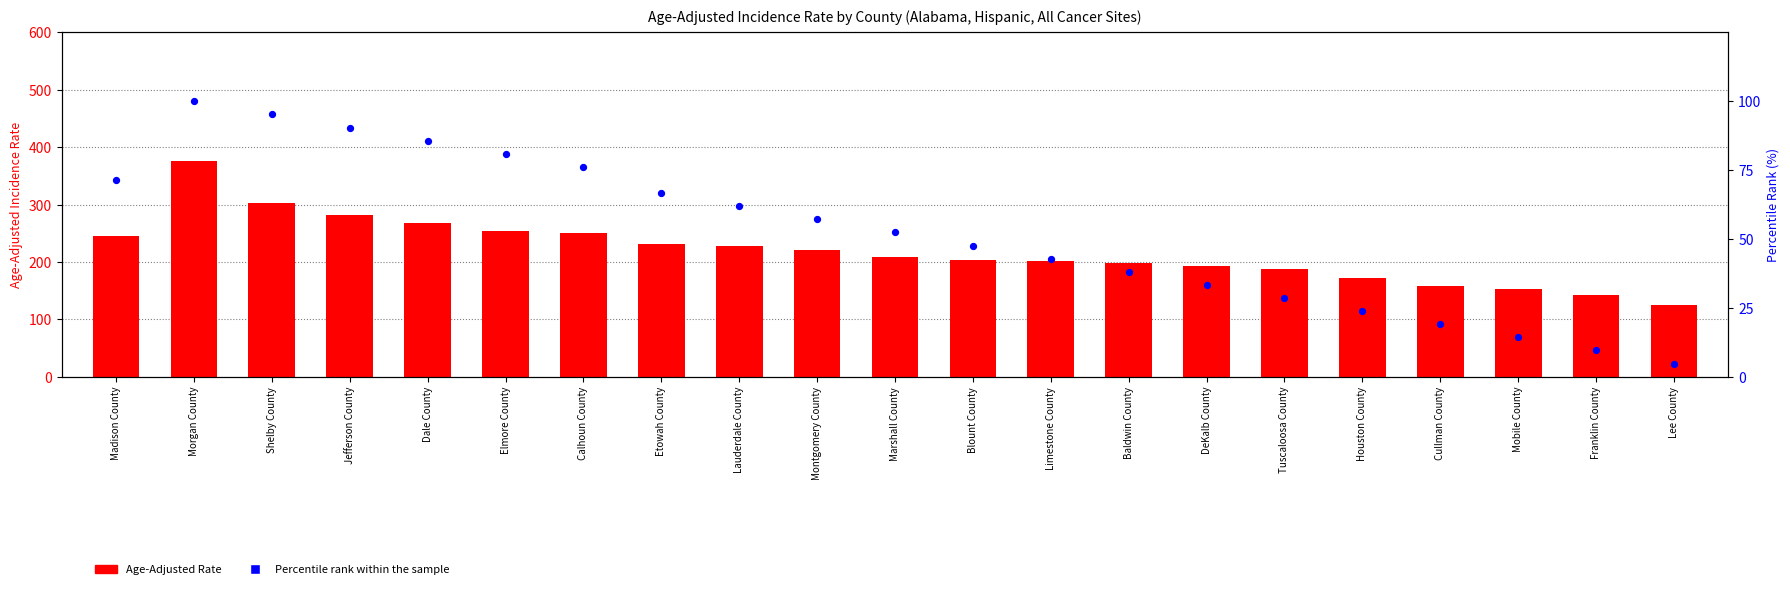

Which series has the largest total across all categories?

Age-Adjusted Rate